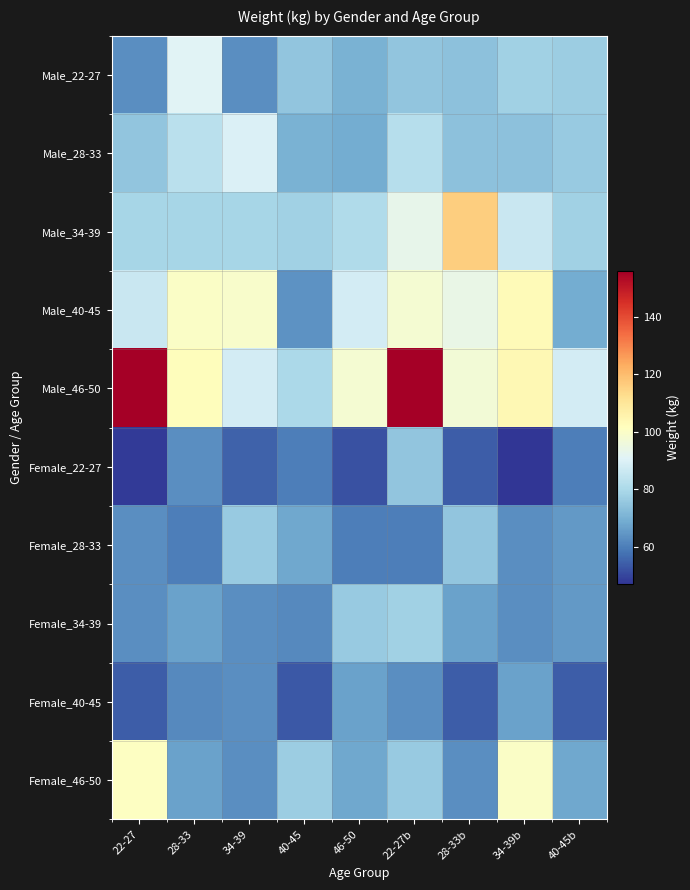

At how many categories does at least one series exceed 75?

9